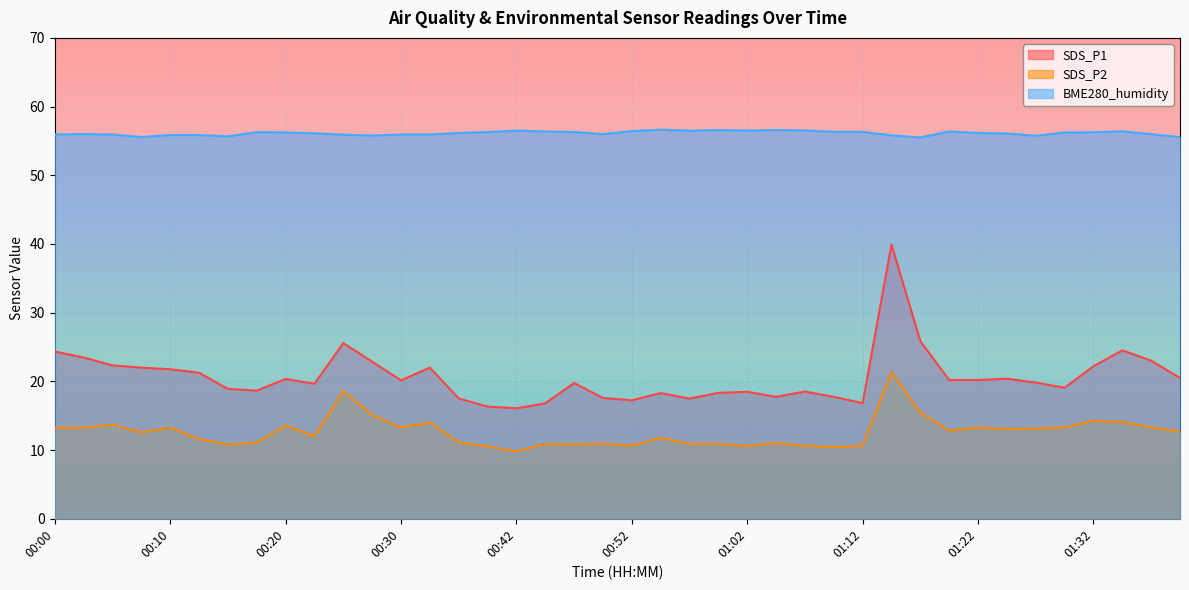

True or false: BME280_humidity and SDS_P2 cross at least once.

False